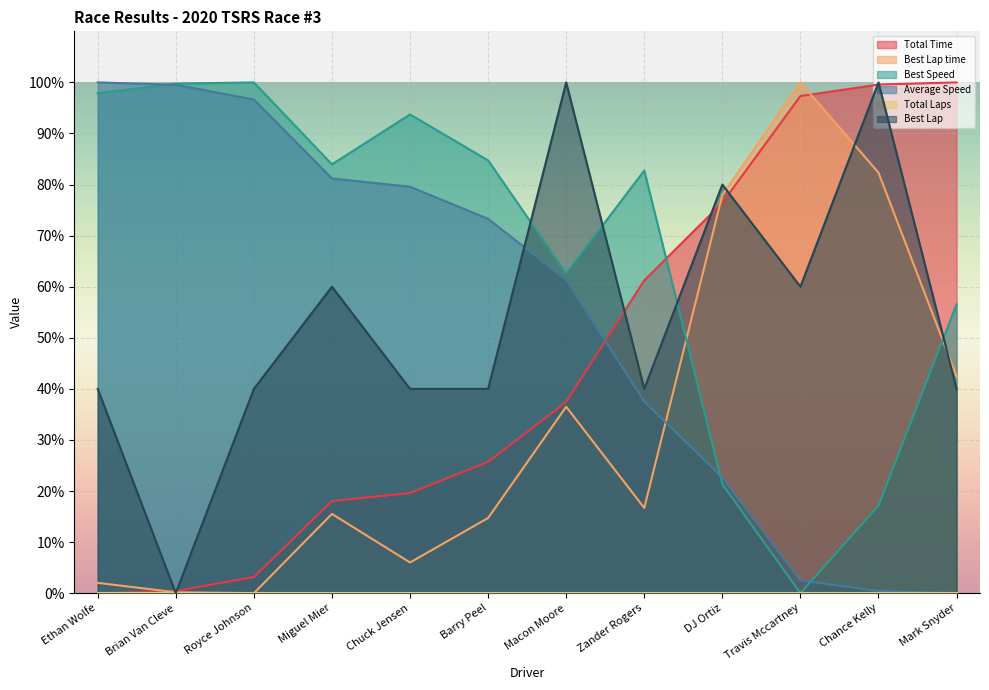

Is it true that Best Lap equals 100.0 at Chance Kelly?

True